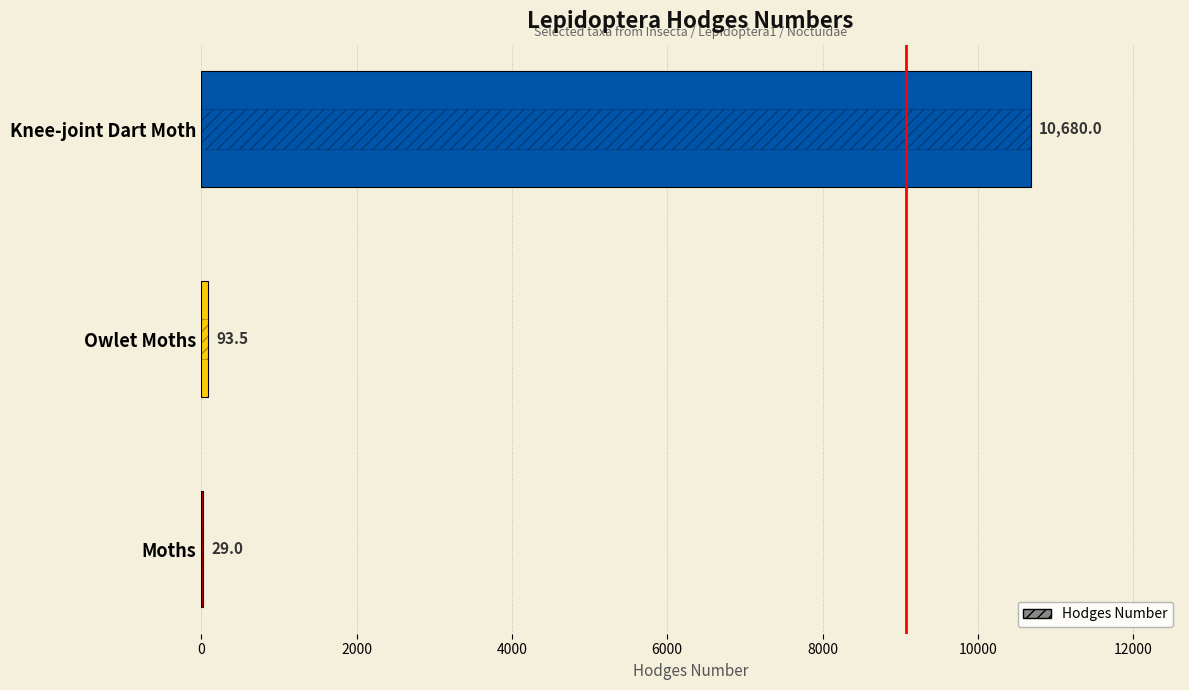

Does the chart contain any negative values?

No